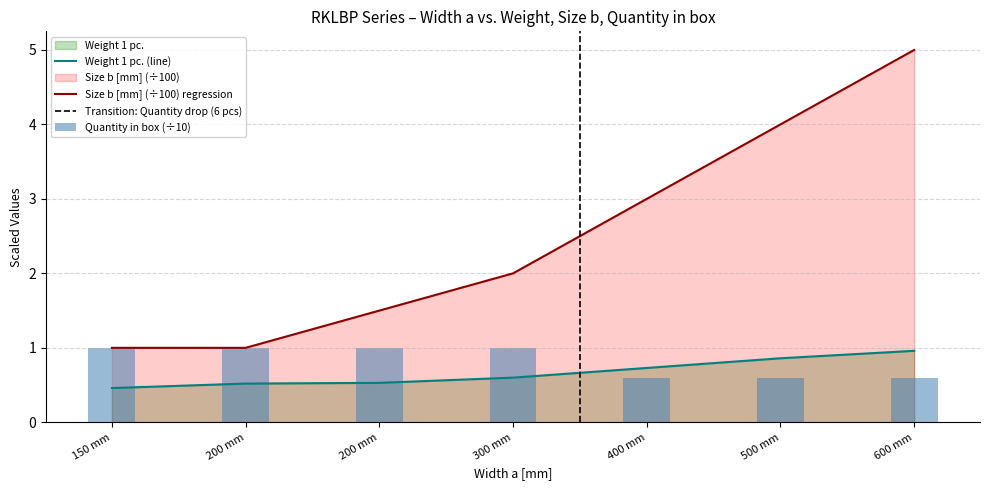

What is the difference between the second highest and minimum values in the Size b [mm] series?

3.0